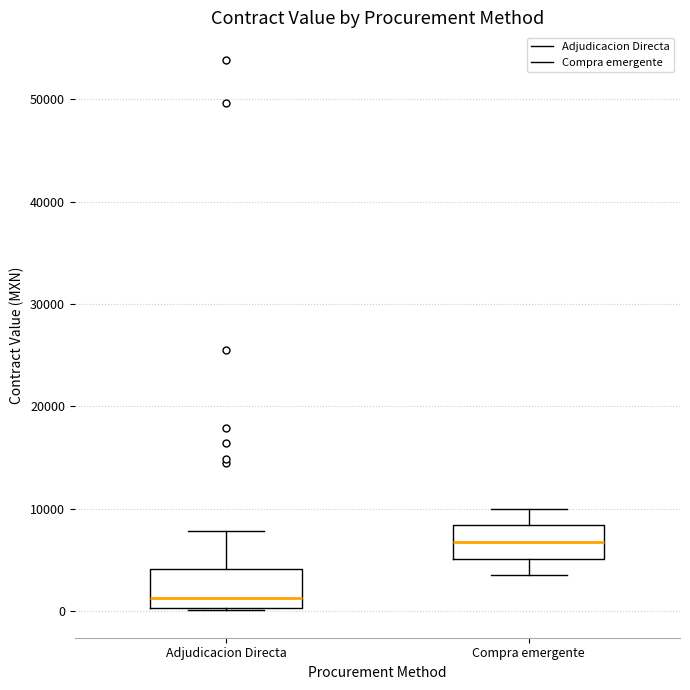

Reading left to right, transcribe this box plot: for each box, give where its median line is, the range the box spans, and where its two whiskers end, as read against the y-axis. The values are not printed on the chart, so give them approximately, as read against the axis.

Adjudicacion Directa: median 1000, box 0 to 4000, whiskers 0 to 8000
Compra emergente: median 7000, box 5000 to 8000, whiskers 3000 to 10000